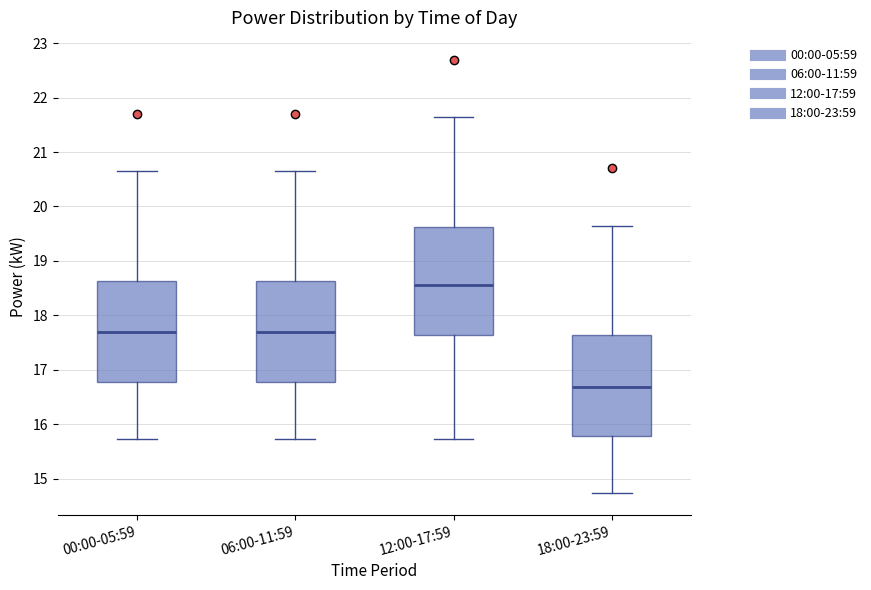

Comparing the boxes themselves (not the whiskers), which one is the tallest?

12:00-17:59